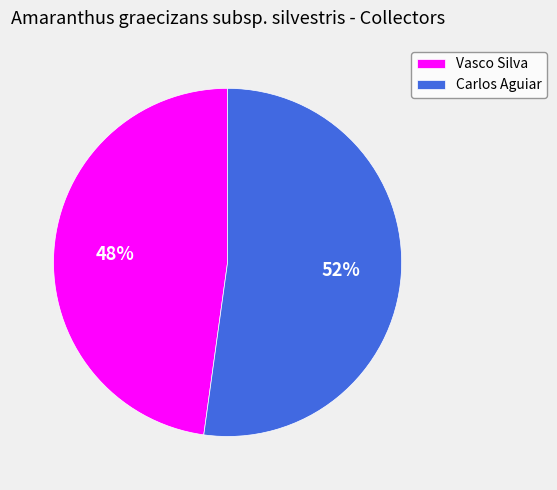

Does any single category account for the majority?

Yes